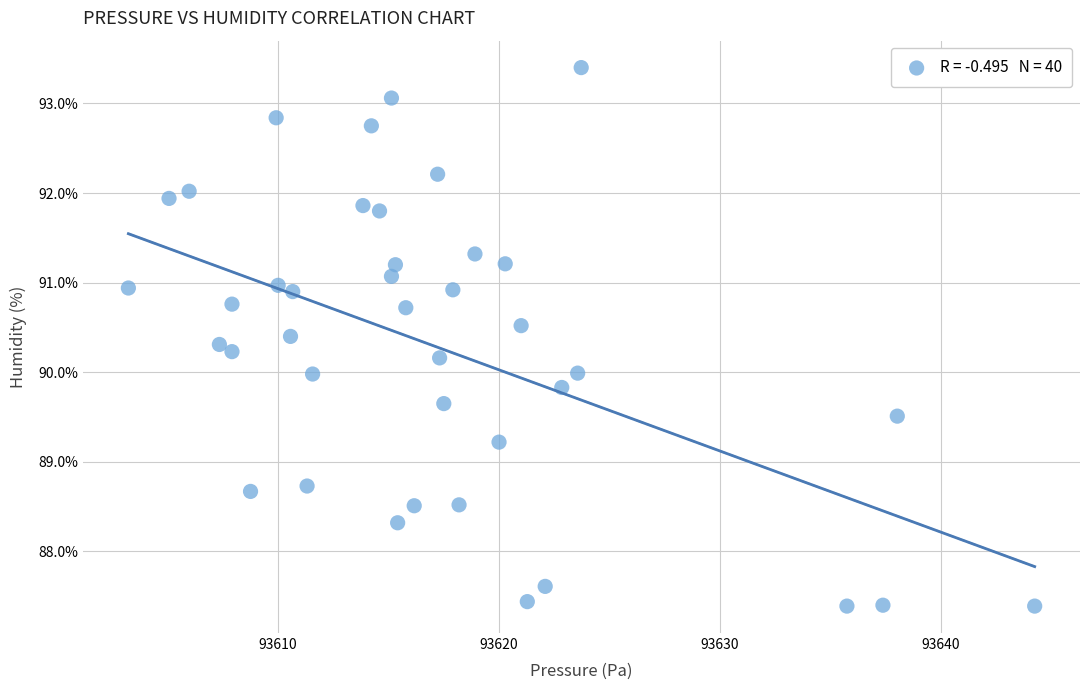

What is the range of X values (max minus min)?

41.0